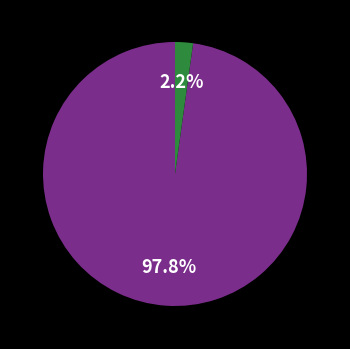

Is there a majority slice in this chart?

Yes